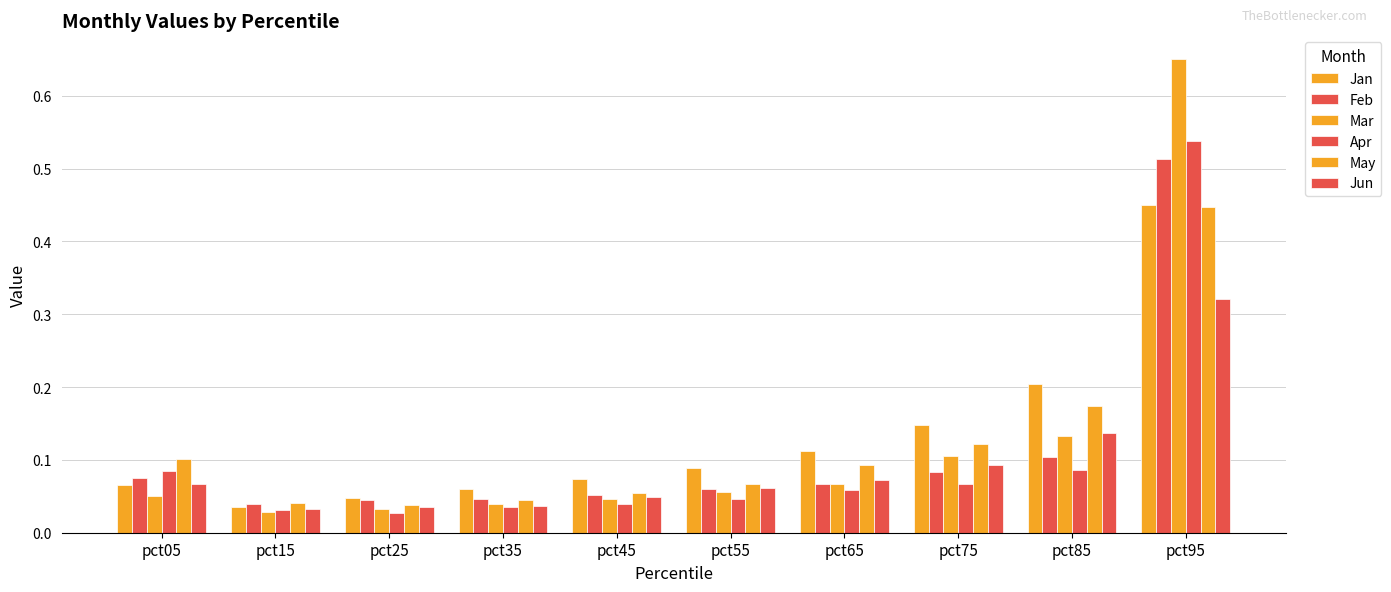

How many bars are there in each group?

6